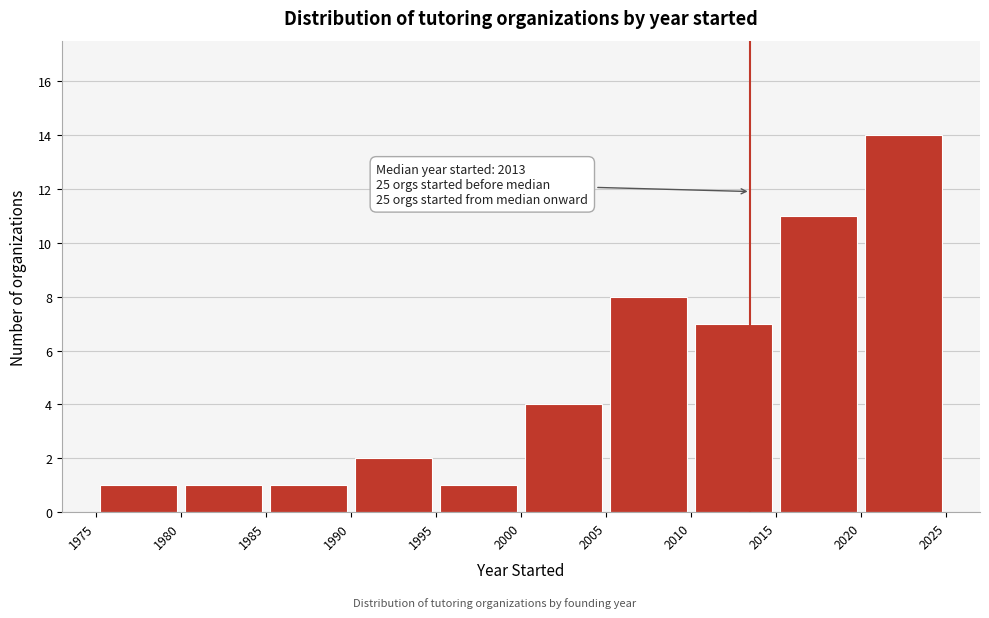

Which range on the x-axis has the tallest bar?

2020 to 2025